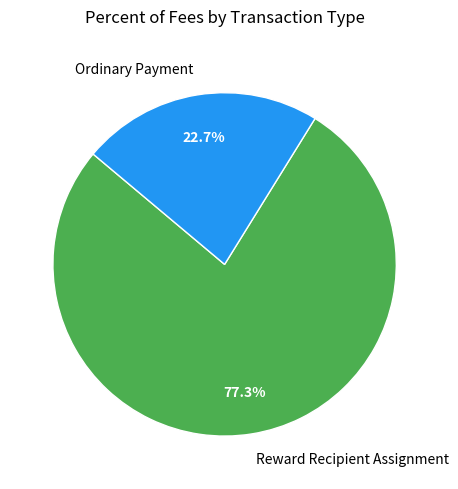

How many slices are in this pie chart?

2